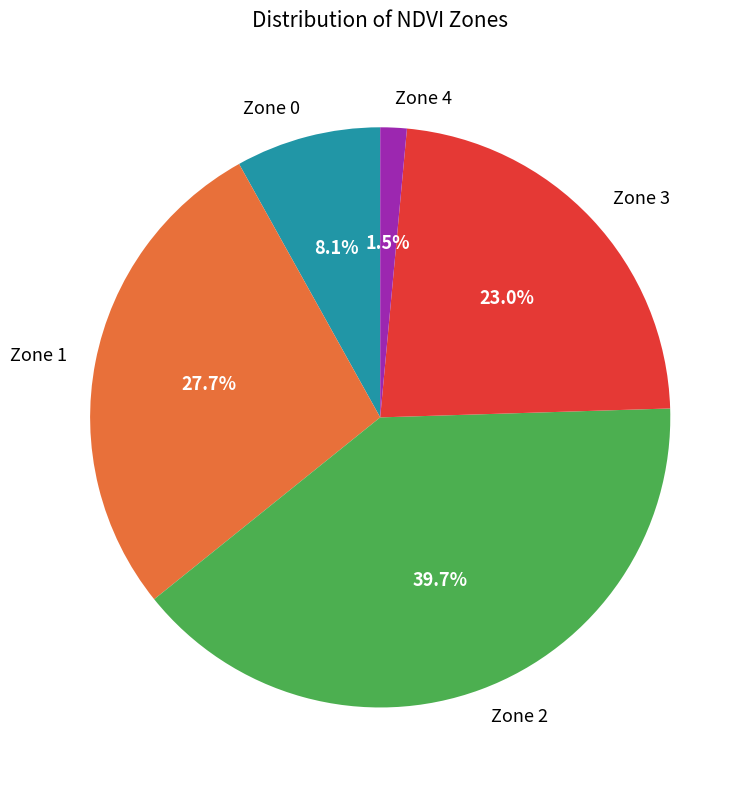

To the nearest percent, what is the combined percentage of Zone 1 and Zone 3?

51%